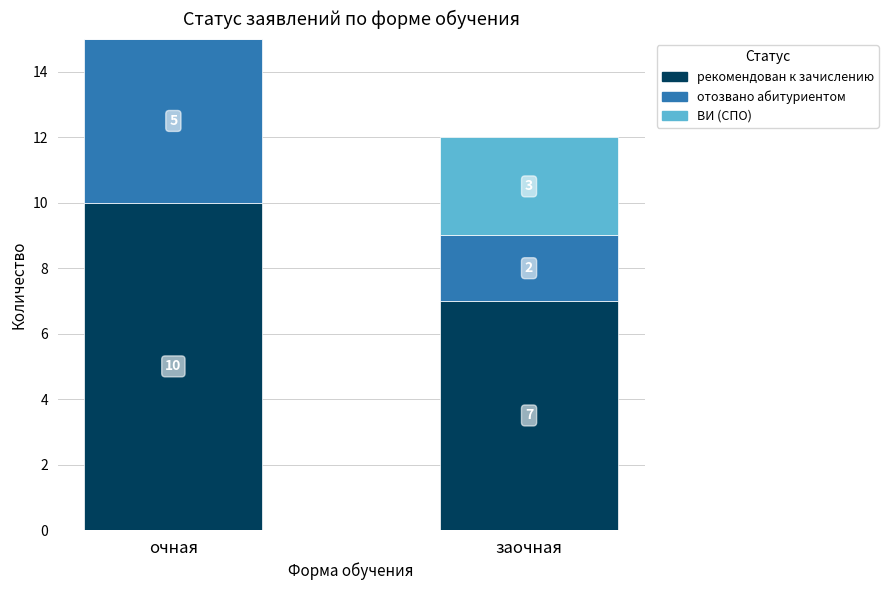

What are all the series names shown in the legend?

рекомендован к зачислению, отозвано абитуриентом, ВИ (СПО)